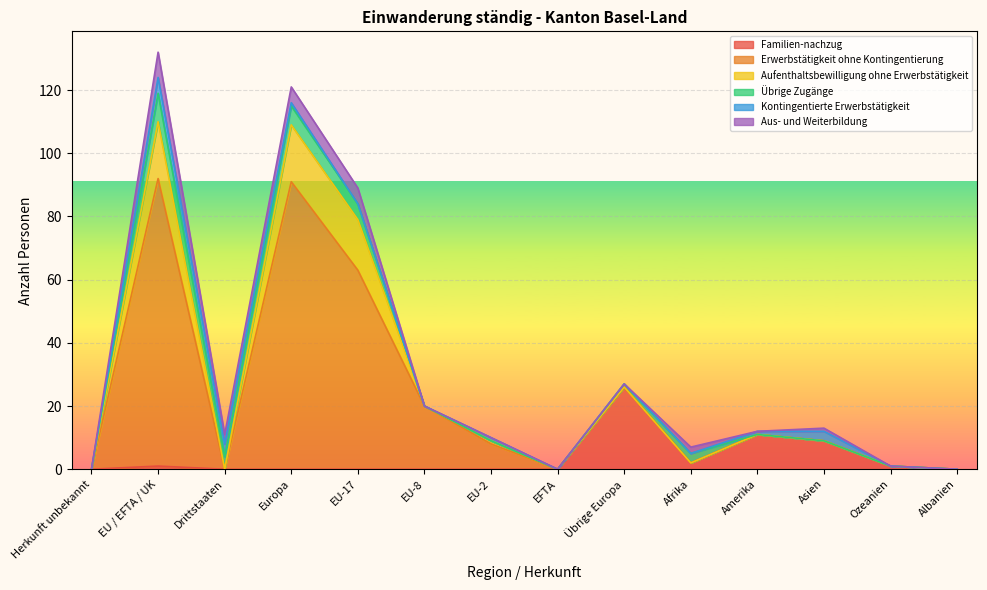

How many intersections are there between Aus- und Weiterbildung and Kontingentierte Erwerbstätigkeit?

3